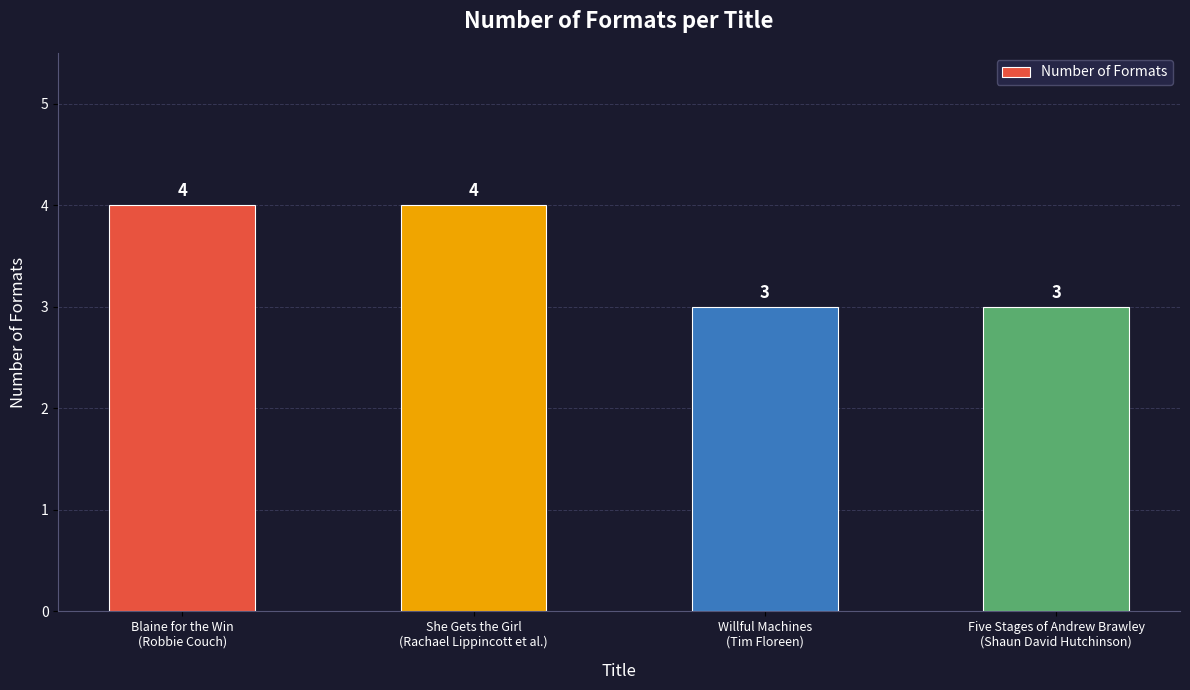

What is the average value?

4